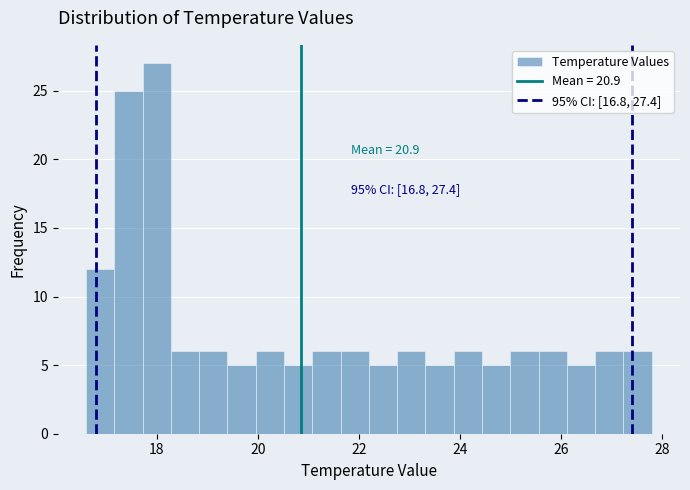

Around what value on the x-axis is the tallest bar? Give the approximate position of its centre, as read against the axis.

18.0